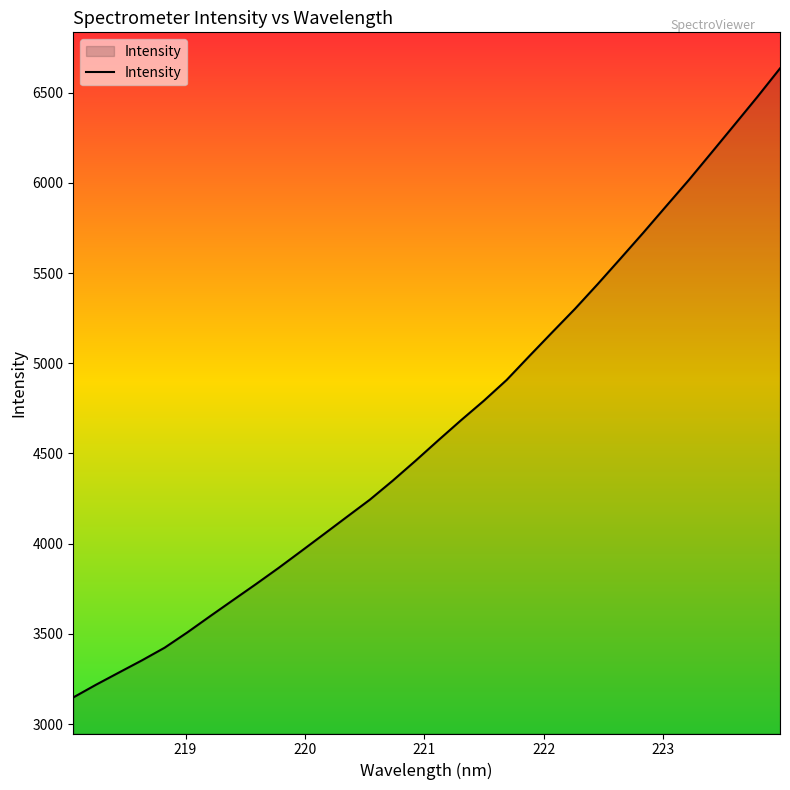

What is the smallest value displayed?

3147.3